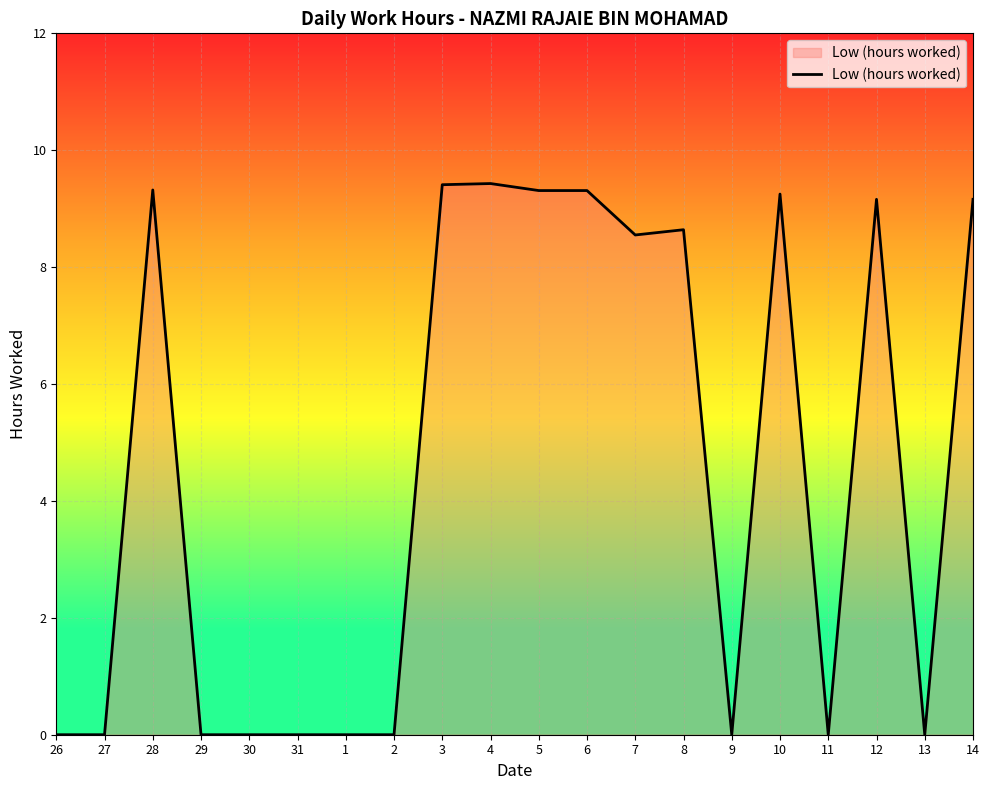

What is the change in value from 28 to 10?

-0.1